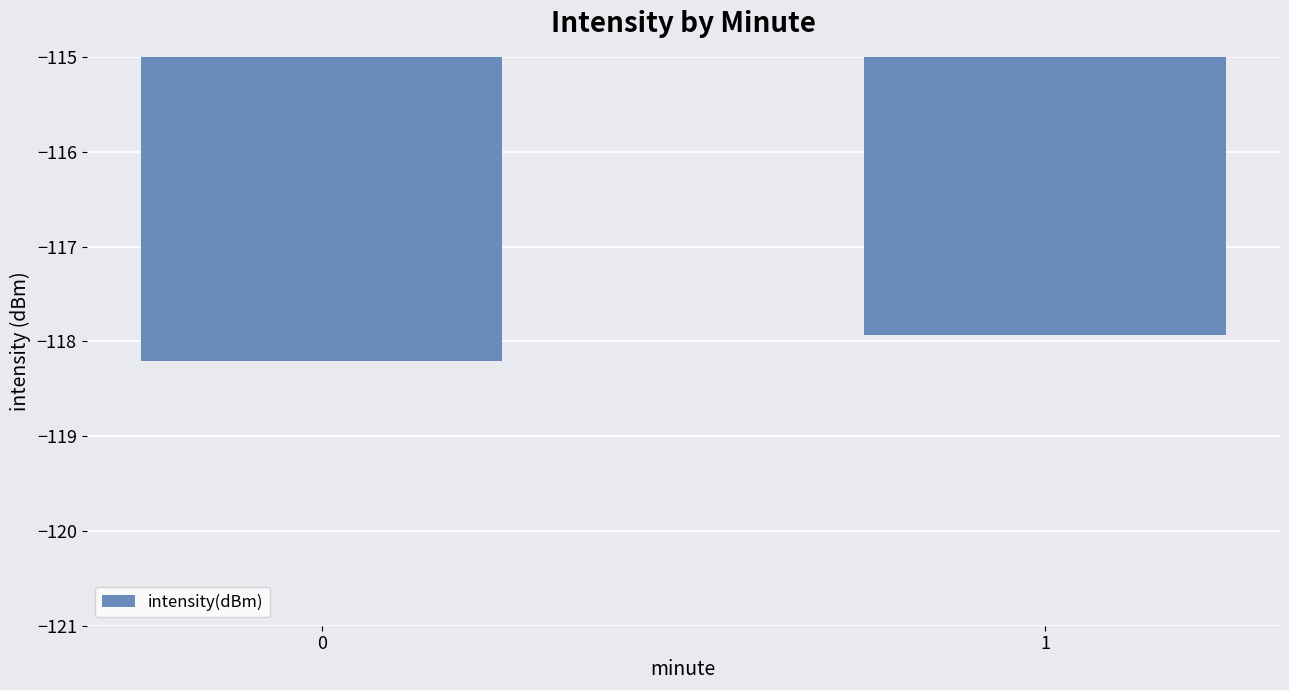

Reading right to left, list all the values displayed in this chart.

-117.9	-118.2